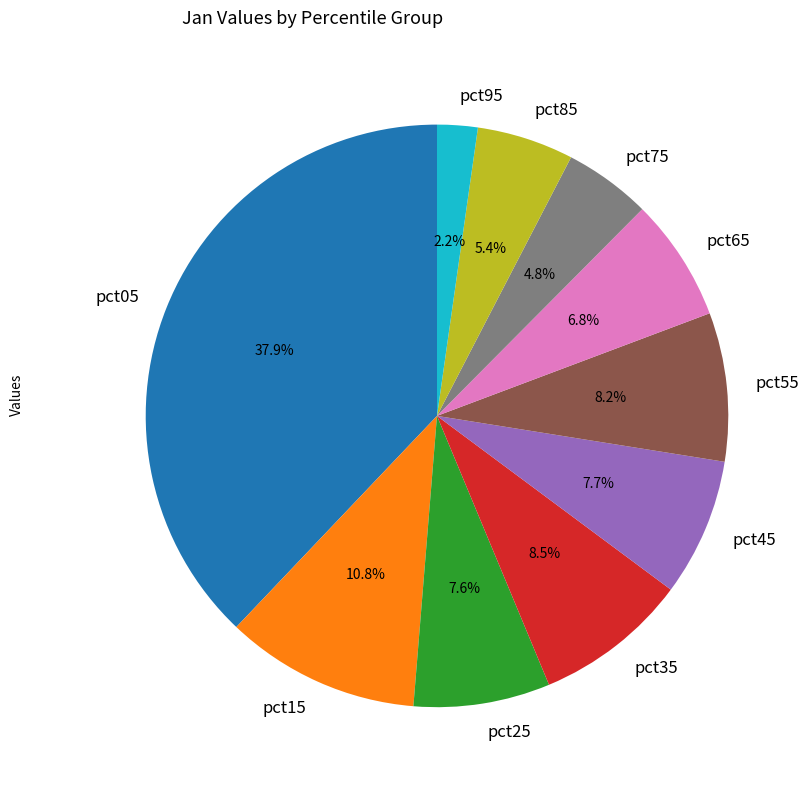

How many slices are in this pie chart?

10